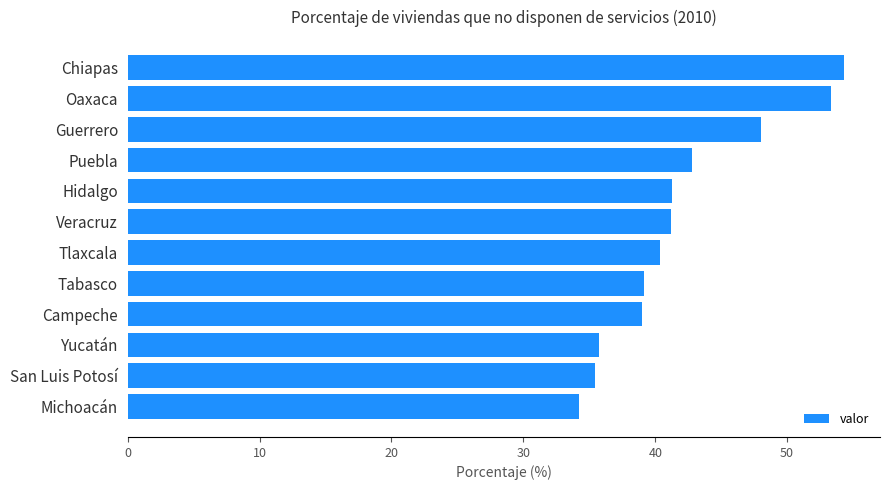

What is the difference between the values at Chiapas and Tlaxcala?

14.0